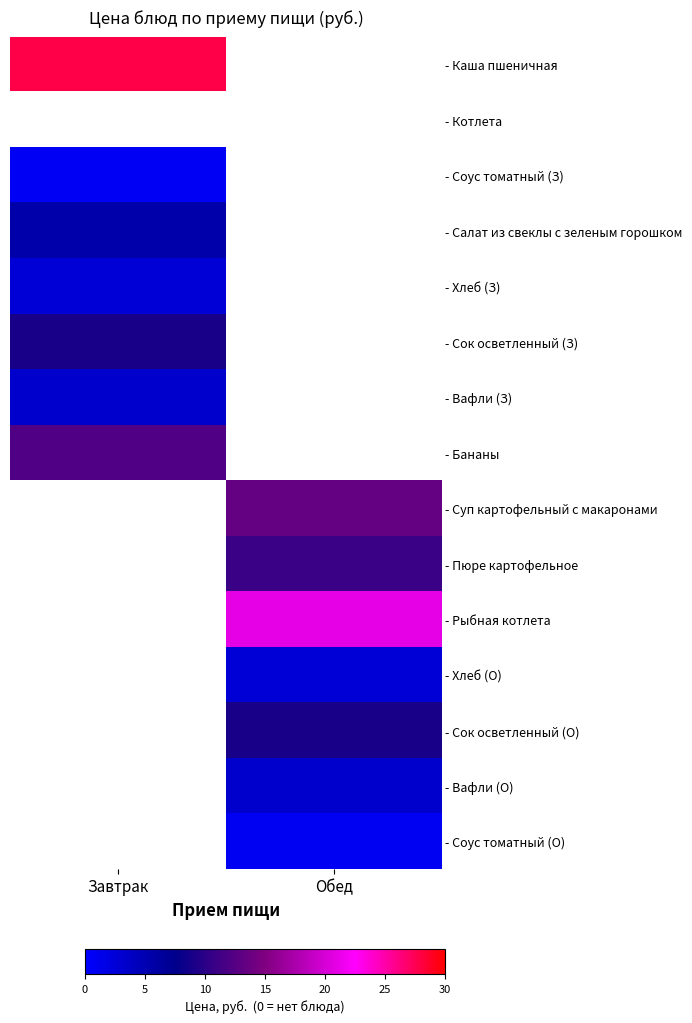

At Обед, list the series in order from smallest to largest.

- Пюре картофельное, - Каша пшеничная, - Котлета, - Соус томатный (З), - Салат из свеклы с зеленым горошком, - Хлеб (З), - Сок осветленный (З), - Вафли (З), - Бананы, - Соус томатный (О), - Хлеб (О), - Вафли (О), - Сок осветленный (О), - Суп картофельный с макаронами, - Рыбная котлета